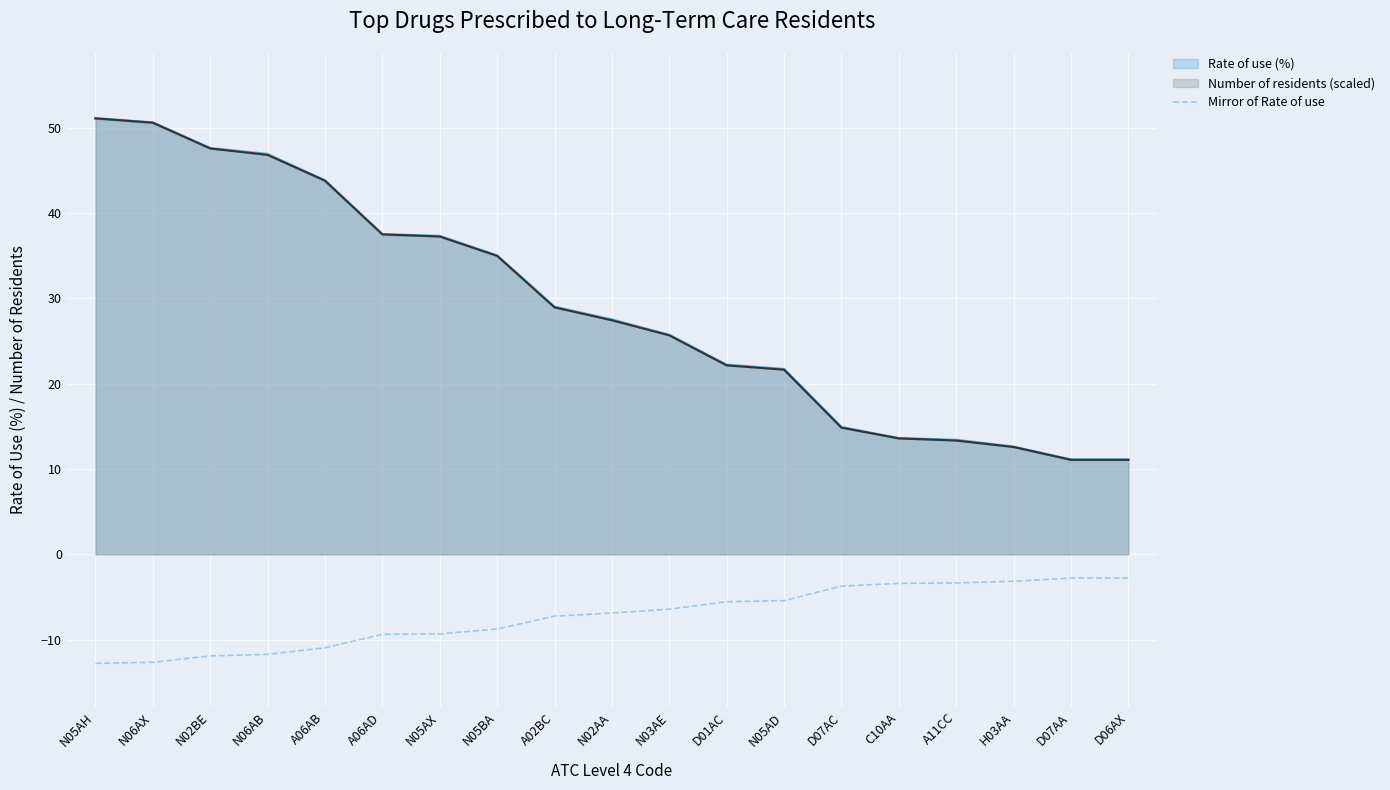

The value at A11CC is -4.8. True or false?

False